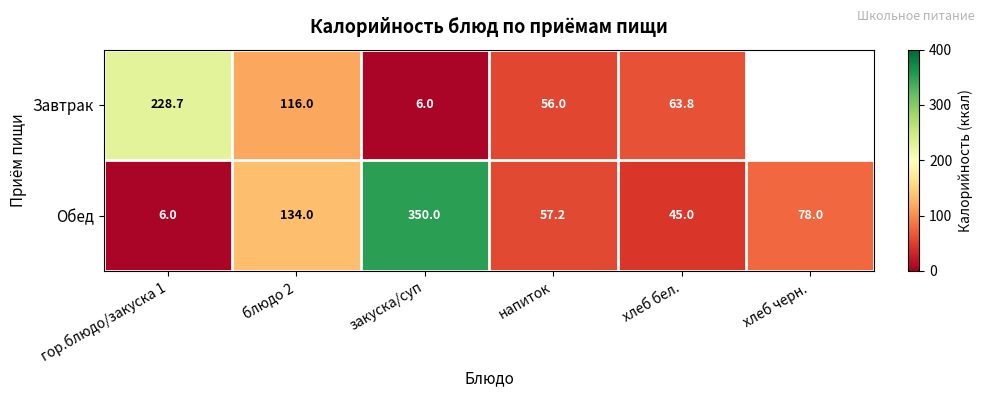

What is the difference between the Обед values at блюдо 2 and хлеб бел.?

89.0